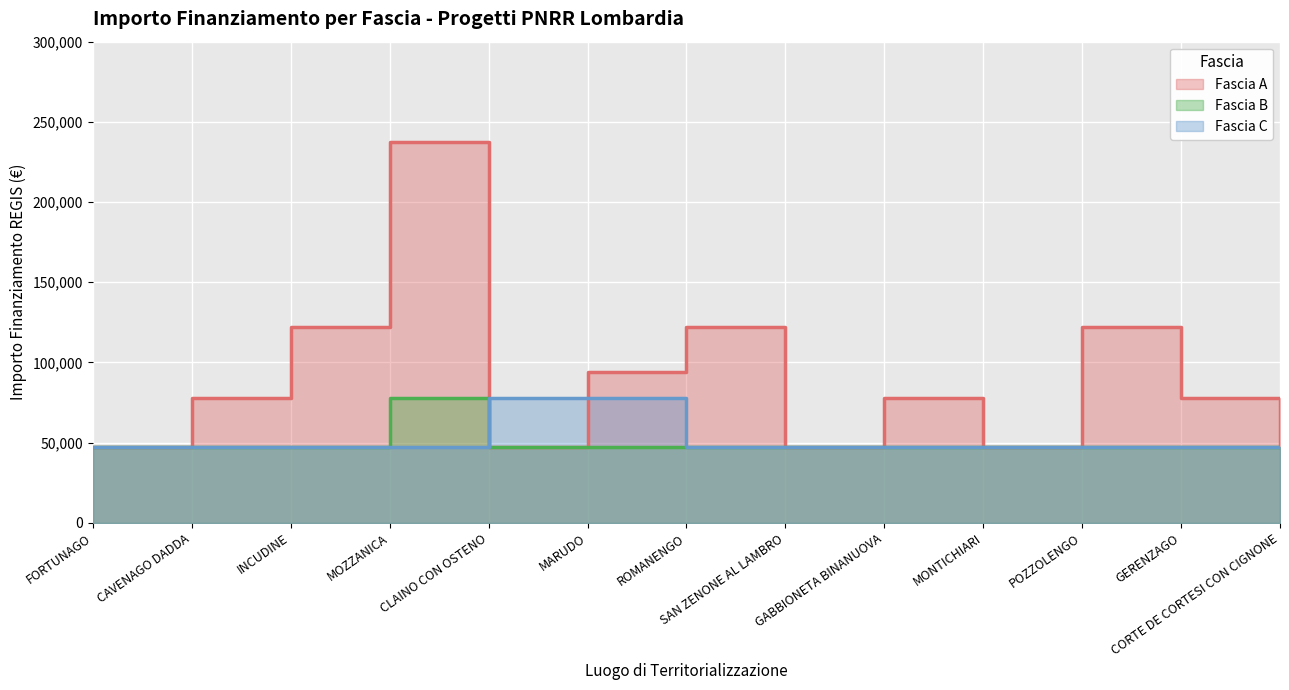

Rank the series by their maximum value, from highest to lowest.

Fascia A, Fascia B, Fascia C